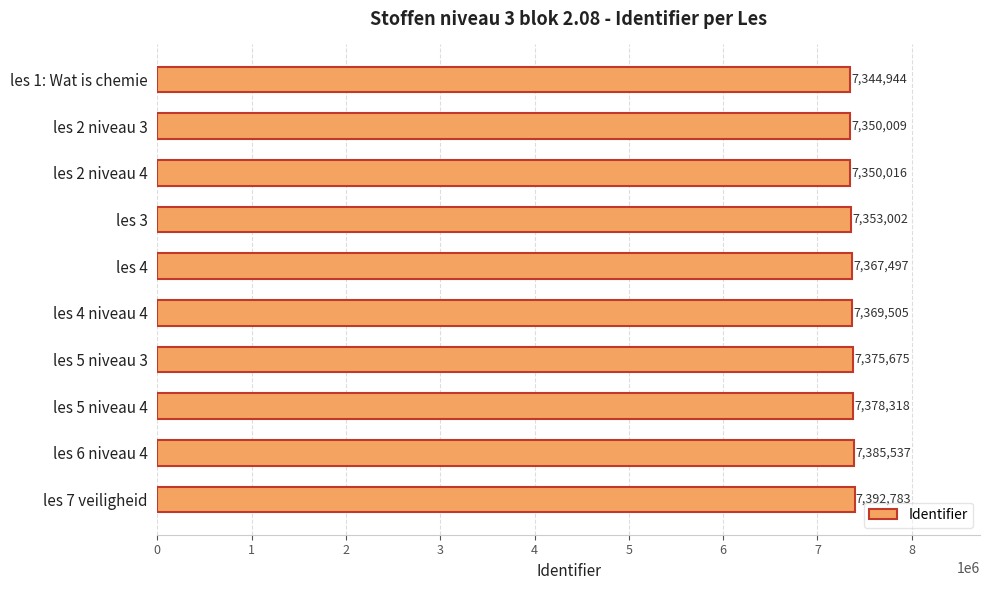

What is the ratio of the value at les 5 niveau 3 to the value at les 3?

1.0